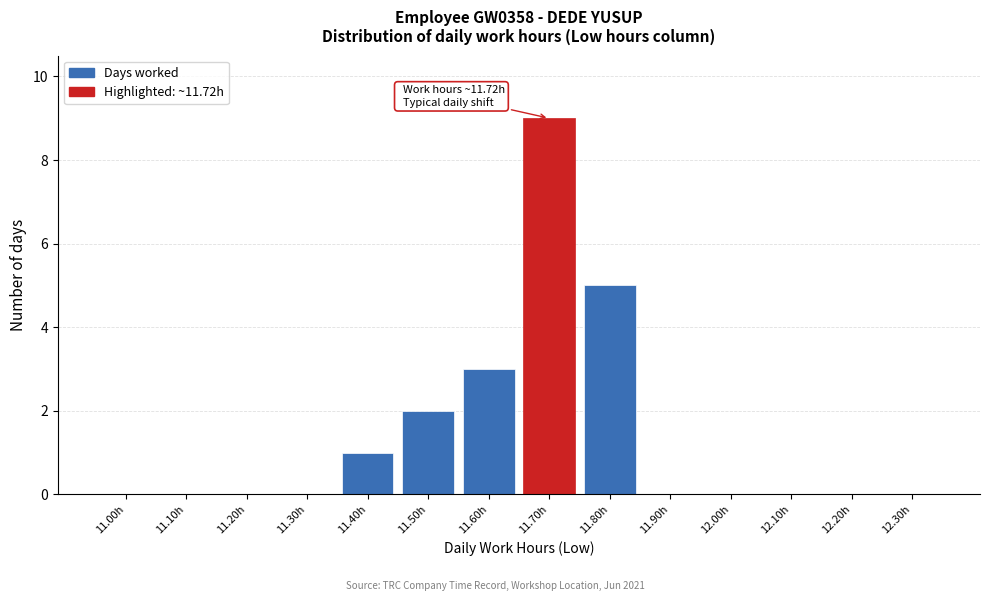

Reading left to right, extract all data points from this chart.

11.00h=0	11.10h=0	11.20h=0	11.30h=0	11.40h=1	11.50h=2	11.60h=3	11.70h=9	11.80h=5	11.90h=0	12.00h=0	12.10h=0	12.20h=0	12.30h=0